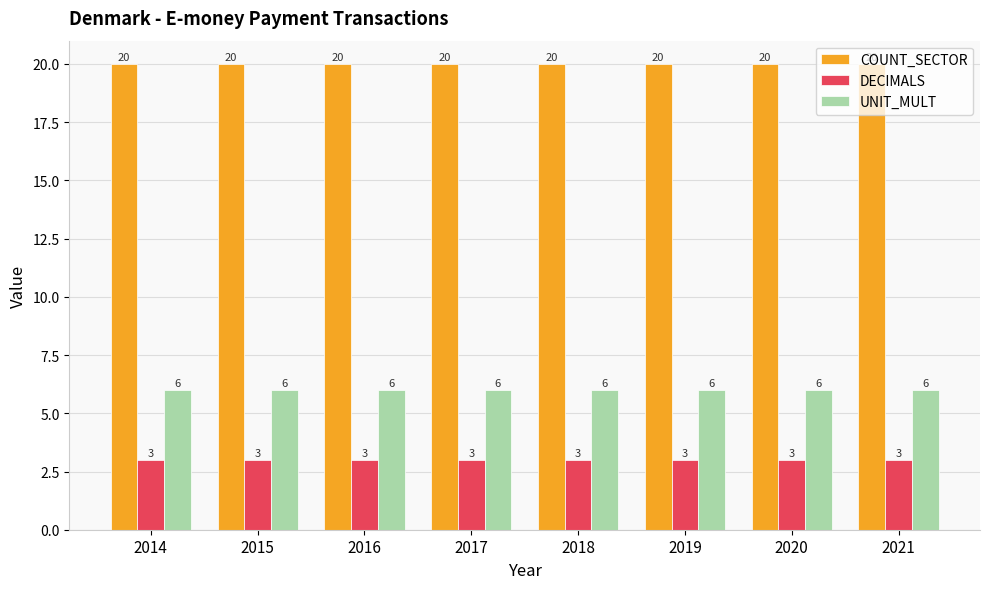

How many bars are there in total?

24